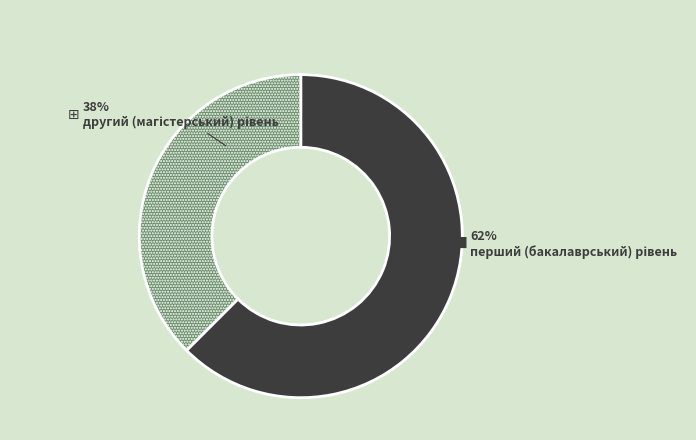

To the nearest percent, what is the average slice percentage?

50%